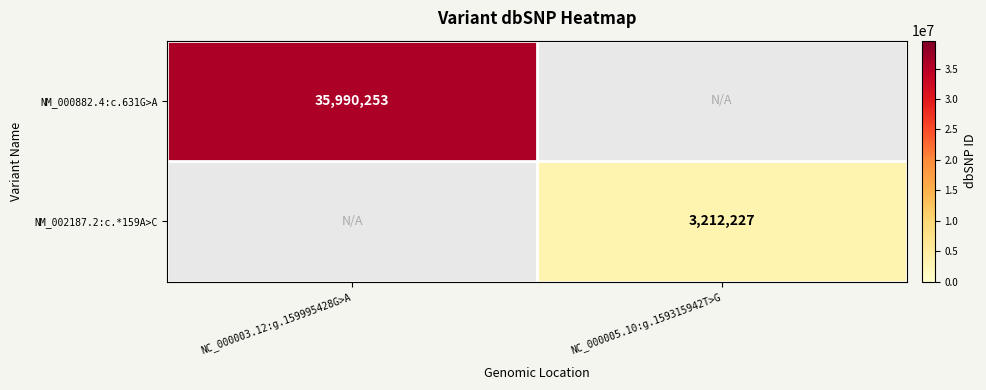

Is it true that NM_002187.2:c.*159A>C equals 996825 at NC_000005.10:g.159315942T>G?

False